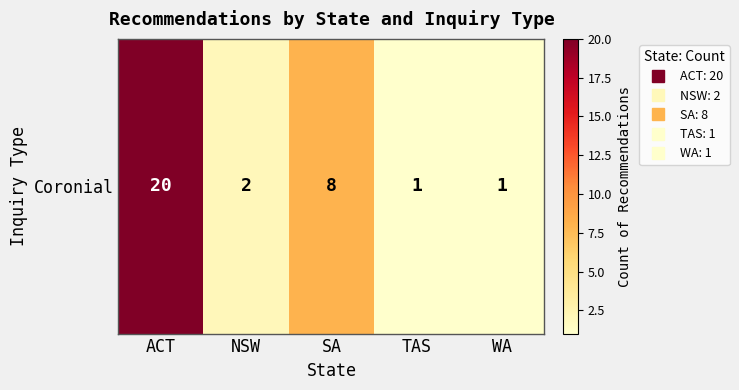

What is the difference between the maximum and minimum values?

19